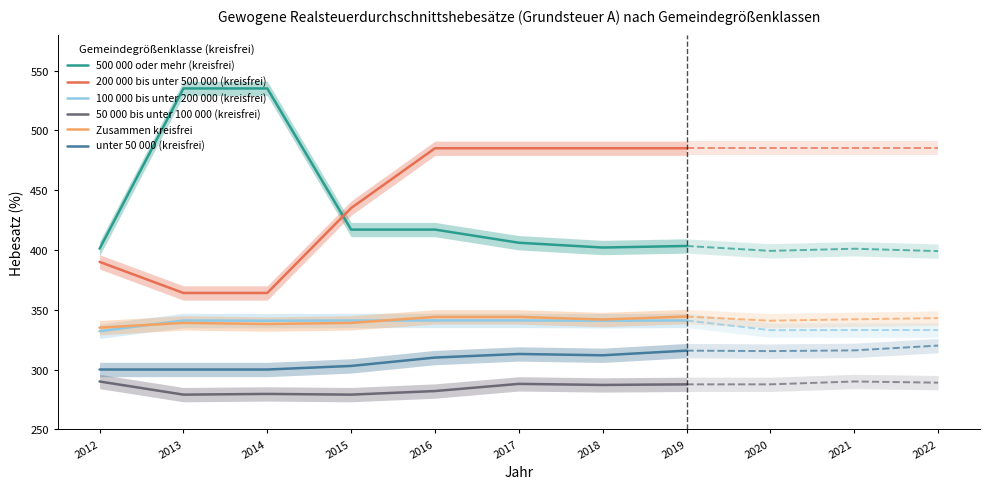

Which label corresponds to the smallest value in the chart?

2013